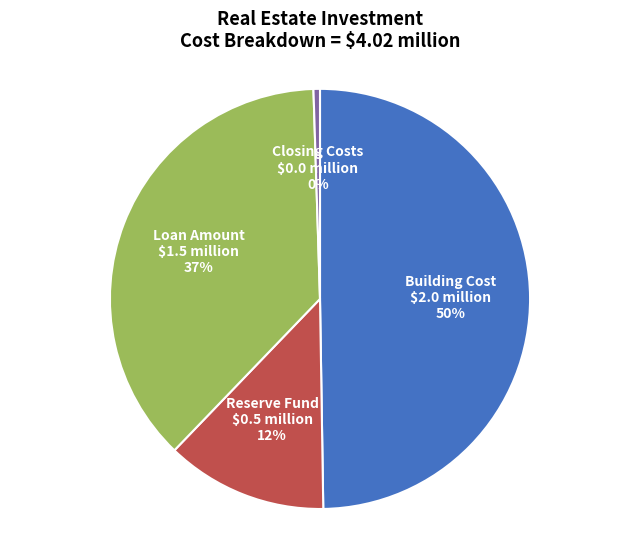

To the nearest percent, what is the average slice percentage?

25%